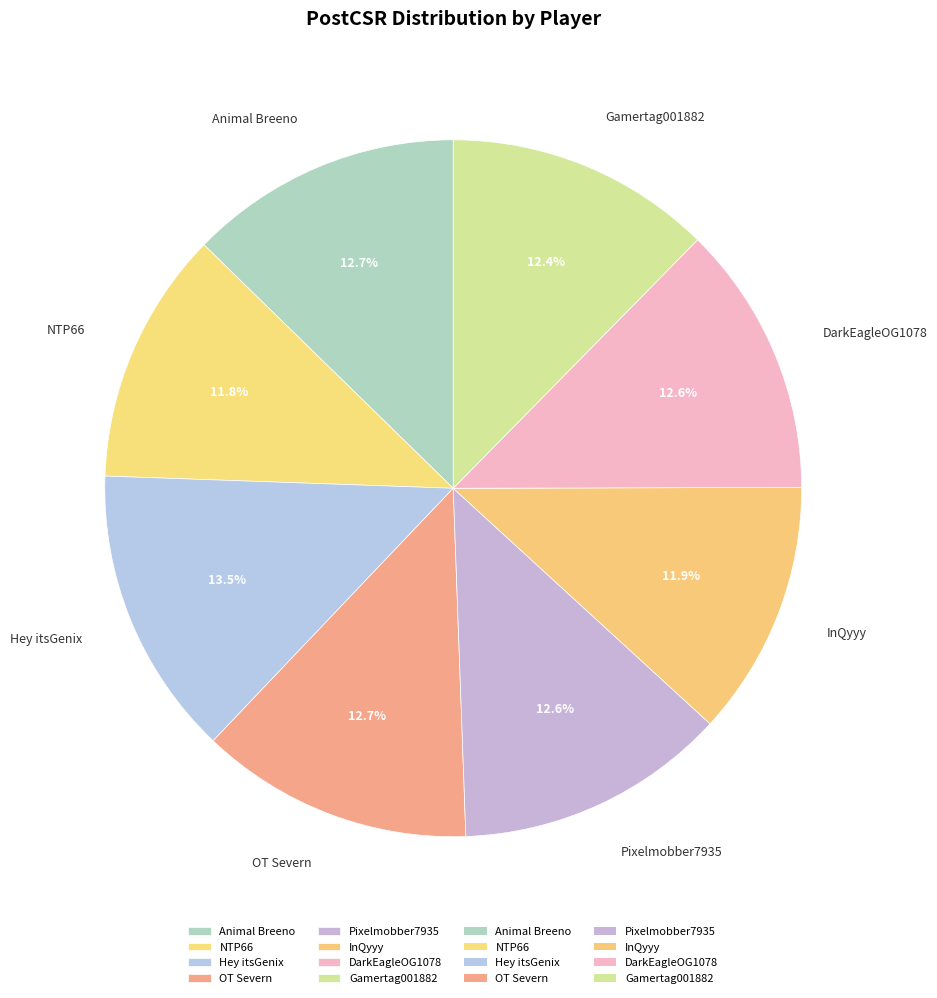

How much of the chart is everything except DarkEagleOG1078?

87.4%